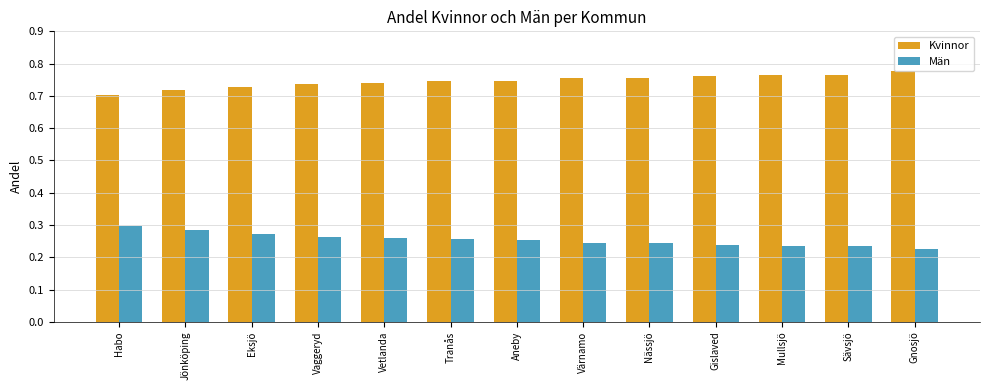

What is the total value across all series at Jönköping?

1.0